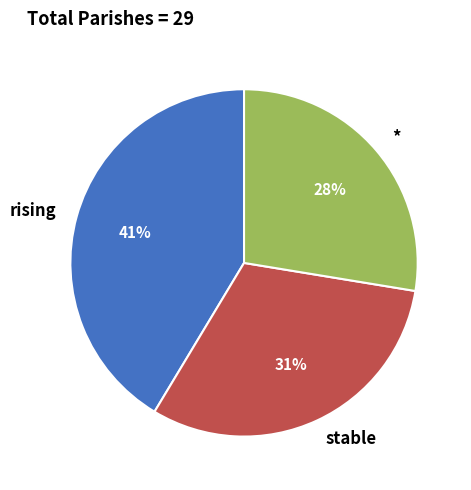

Which category has the smallest portion of the pie?

*